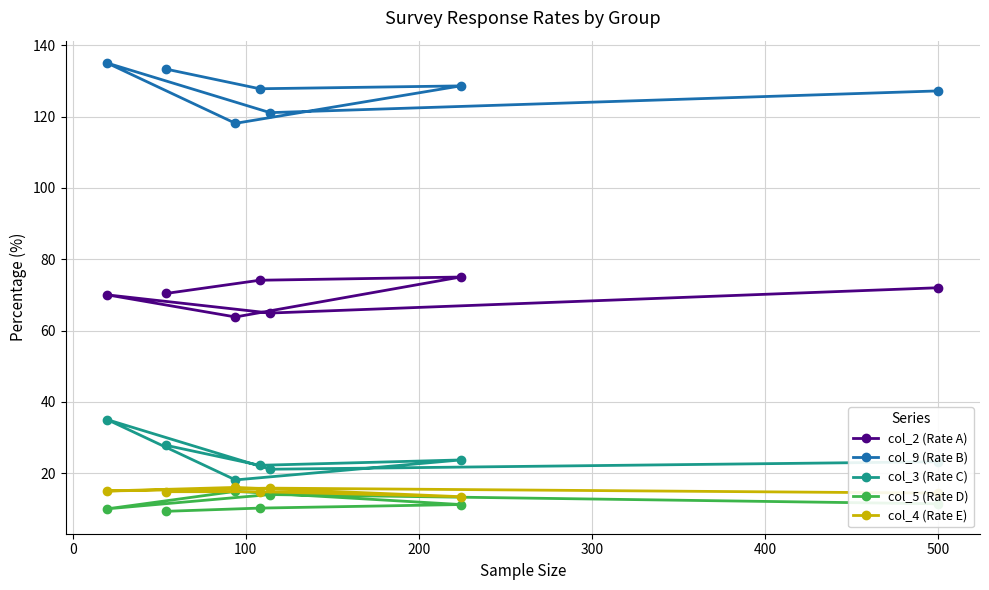

Which series has the largest total across all categories?

col_9 (Rate B)